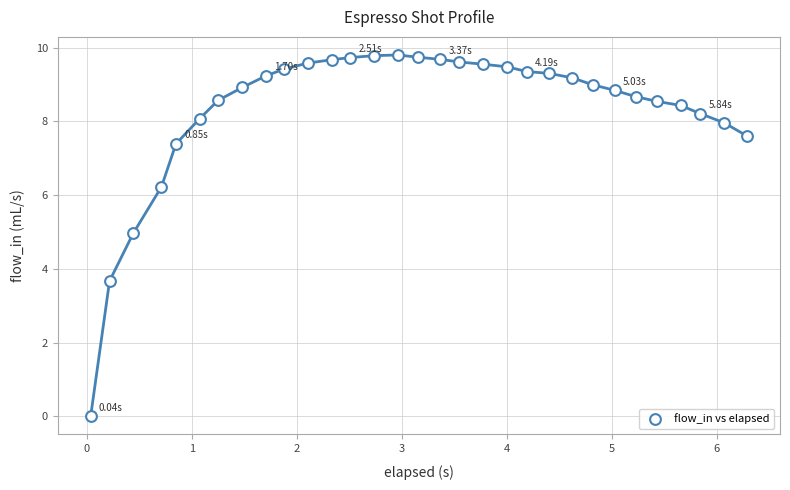

What is the range of X values (max minus min)?

6.3